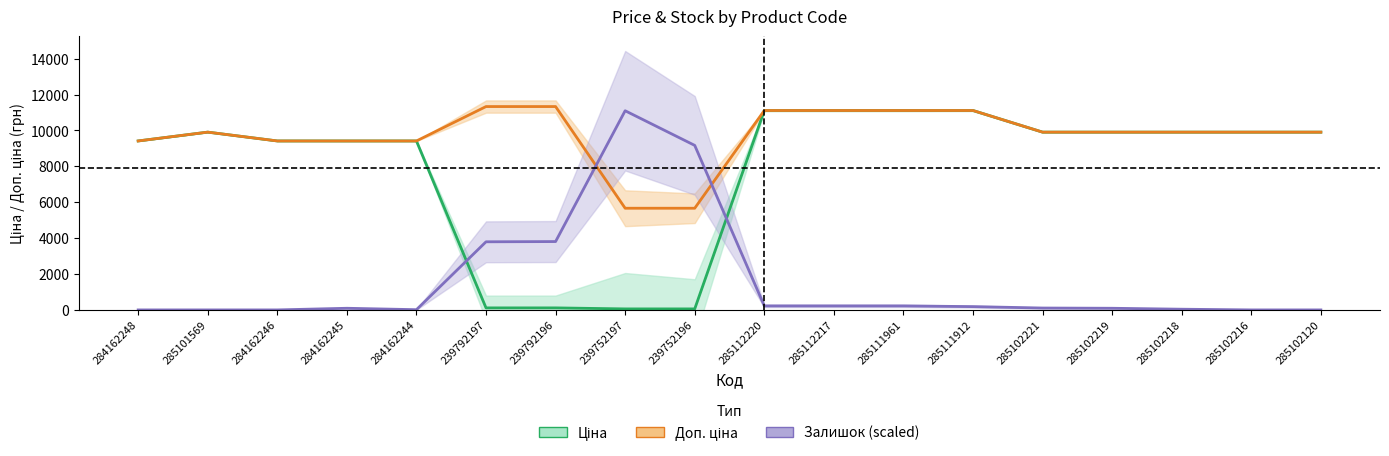

Reading left to right, list all the values displayed in this chart.

Ціна: 284162248=9416.9	285101569=9908.5	284162246=9416.9	284162245=9416.9	284162244=9416.9	239792197=113.3	239792196=113.3	239752197=56.7	239752196=56.7	285112220=11113.6	285112217=11113.6	285111961=11113.6	285111912=11113.6	285102221=9908.5	285102219=9908.5	285102218=9908.5	285102216=9908.5	285102120=9908.5
Доп. ціна: 284162248=9416.9	285101569=9908.5	284162246=9416.9	284162245=9416.9	284162244=9416.9	239792197=11334.0	239792196=11334.0	239752197=5667.0	239752196=5667.0	285112220=11113.6	285112217=11113.6	285111961=11113.6	285111912=11113.6	285102221=9908.5	285102219=9908.5	285102218=9908.5	285102216=9908.5	285102120=9908.5
Залишок (scaled): 284162248=0.0	285101569=0.0	284162246=0.0	284162245=92.0	284162244=13.1	239792197=3796.5	239792196=3809.6	239752197=11100.4	239752196=9169.4	285112220=223.3	285112217=223.3	285111961=223.3	285111912=183.9	285102221=105.1	285102219=92.0	285102218=39.4	285102216=0.0	285102120=0.0